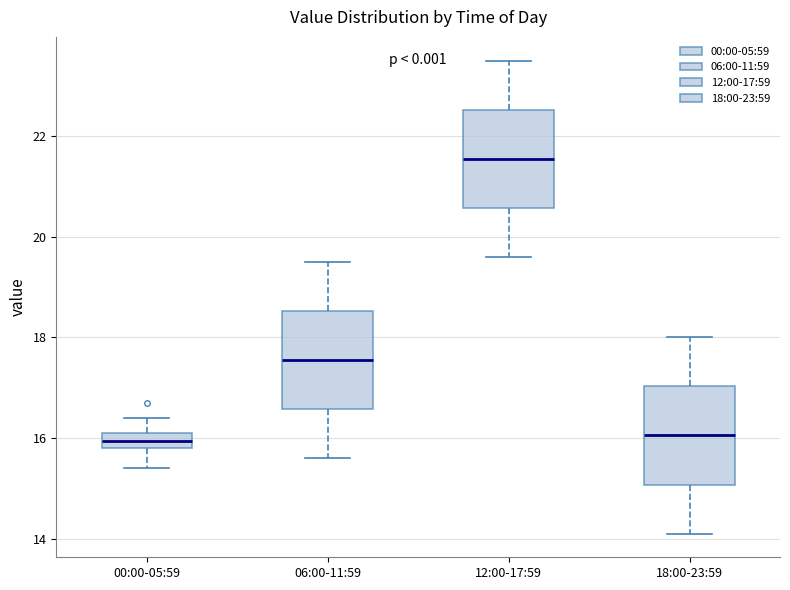

Which box has the highest median line?

12:00-17:59